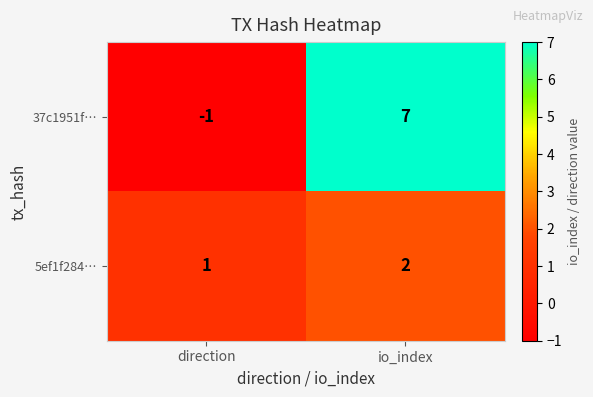

What is the difference between the maximum and minimum values in the 37c1951f… series?

8